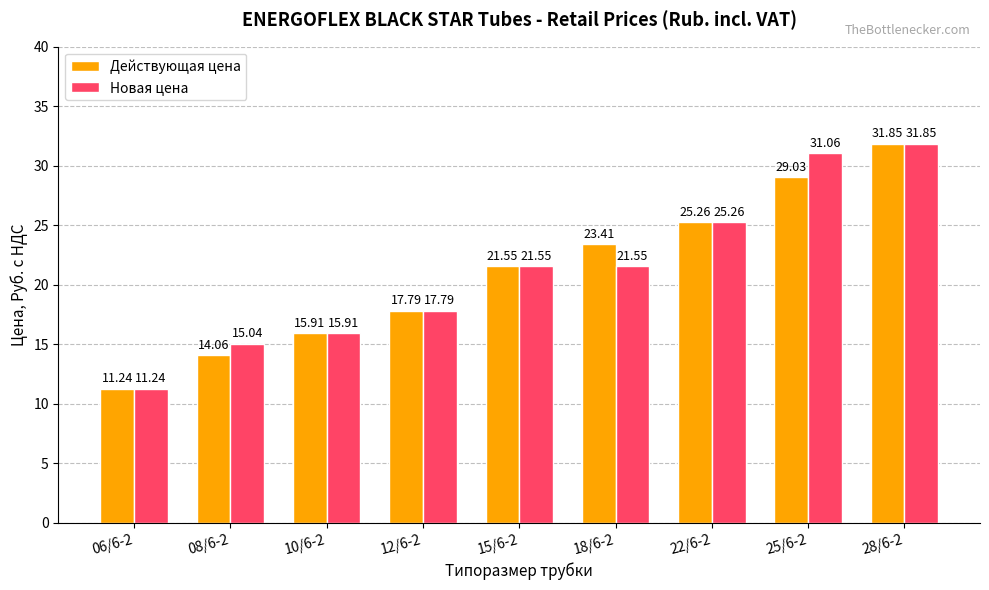

What is the difference between the maximum and minimum values in the Новая цена series?

20.6